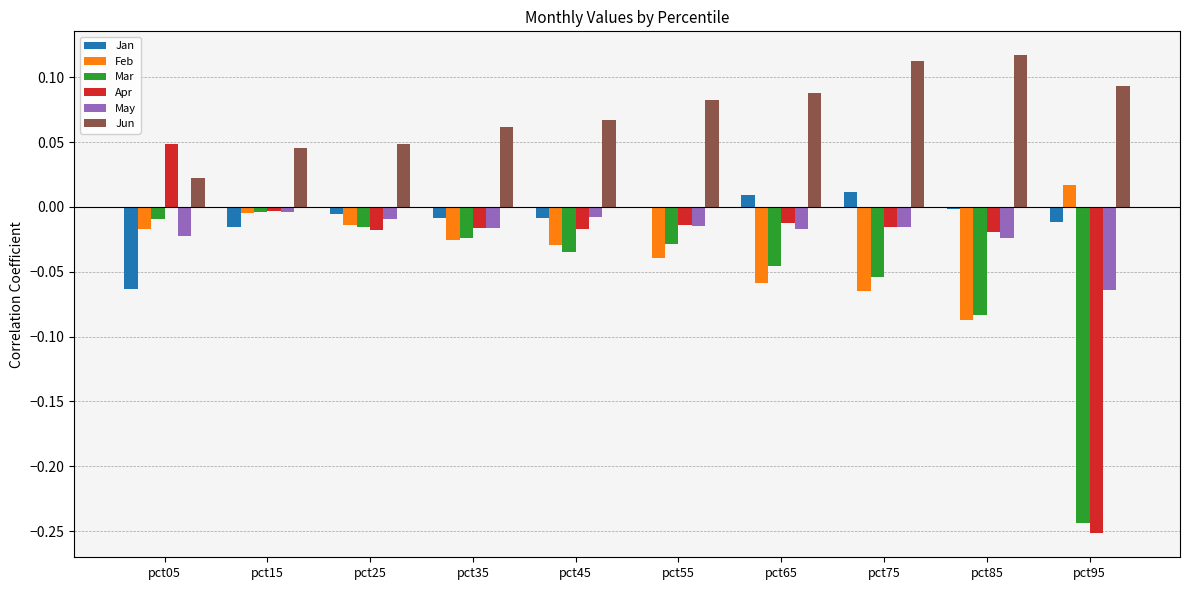

Which series has the largest total across all categories?

Jun